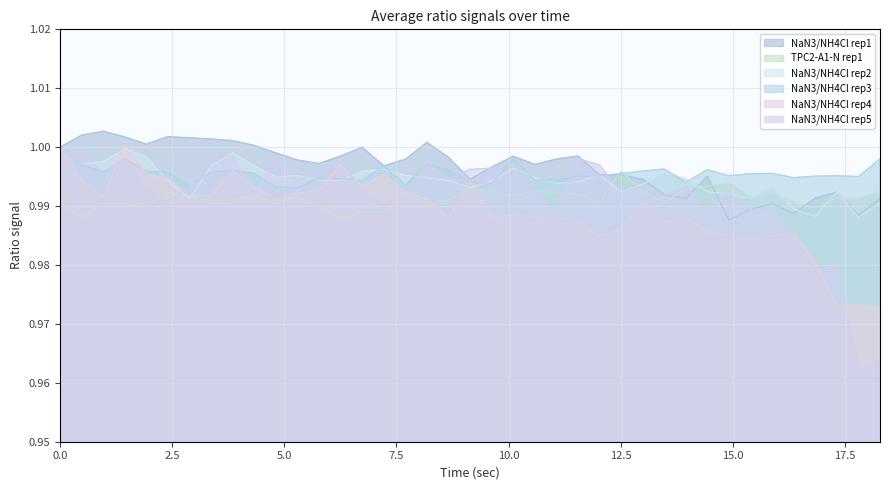

What is the sum of the NaN3/NH4Cl rep5 values at 8.179 and 15.393?

2.0